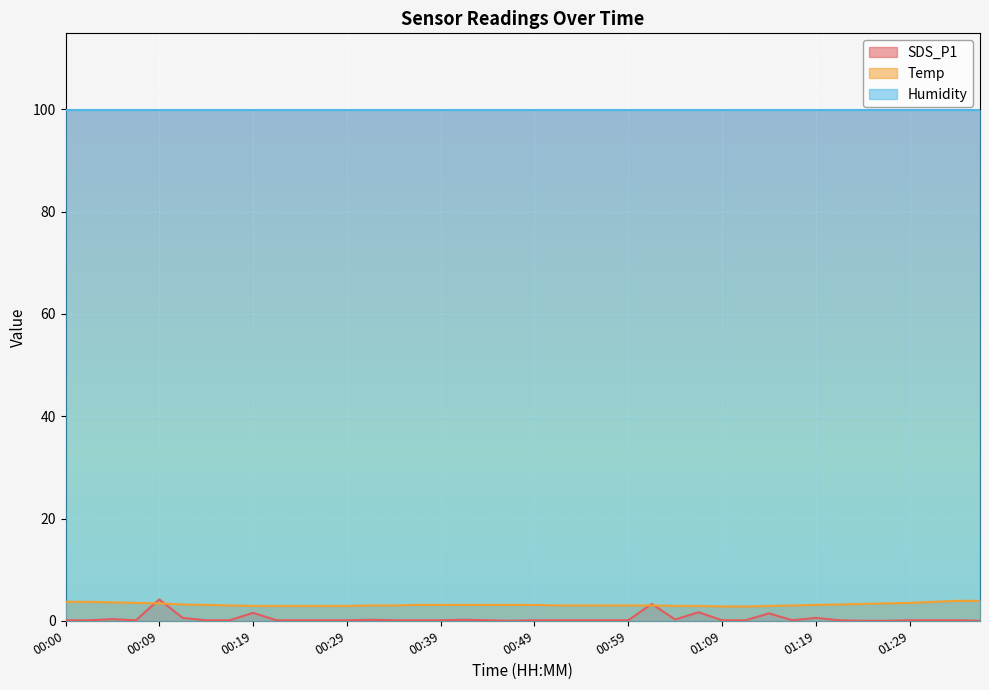

What is the greatest value displayed?

99.9